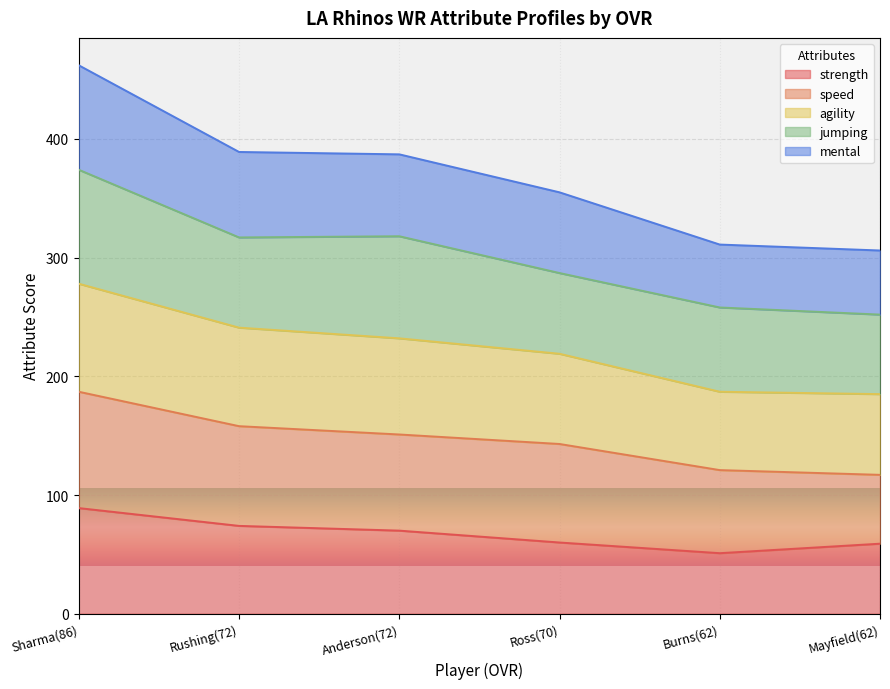

Where does the agility series first go above 232?

Sharma(86)